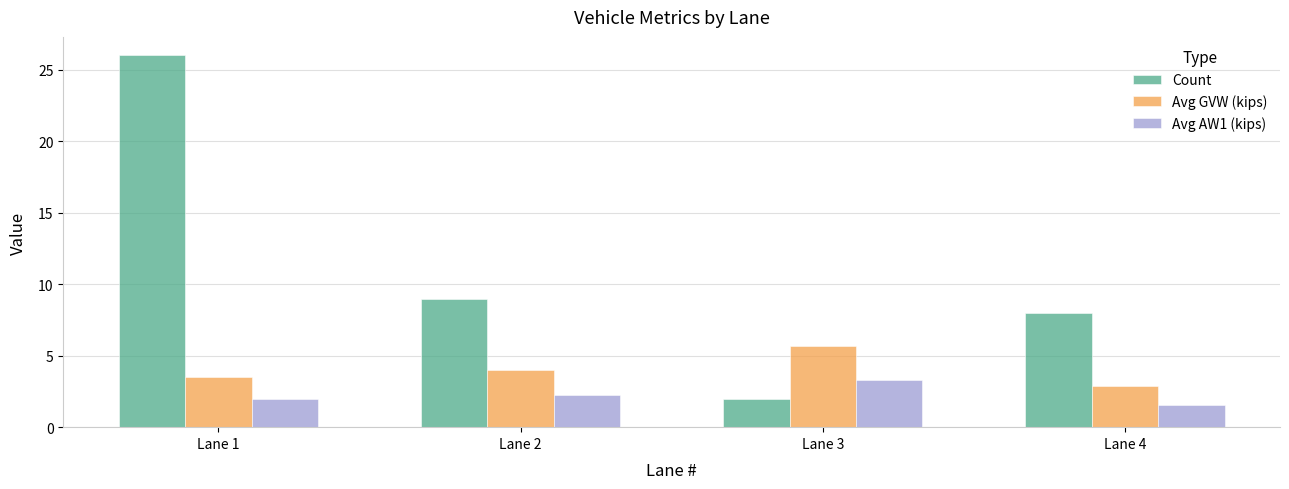

How many distinct data groups are displayed?

3